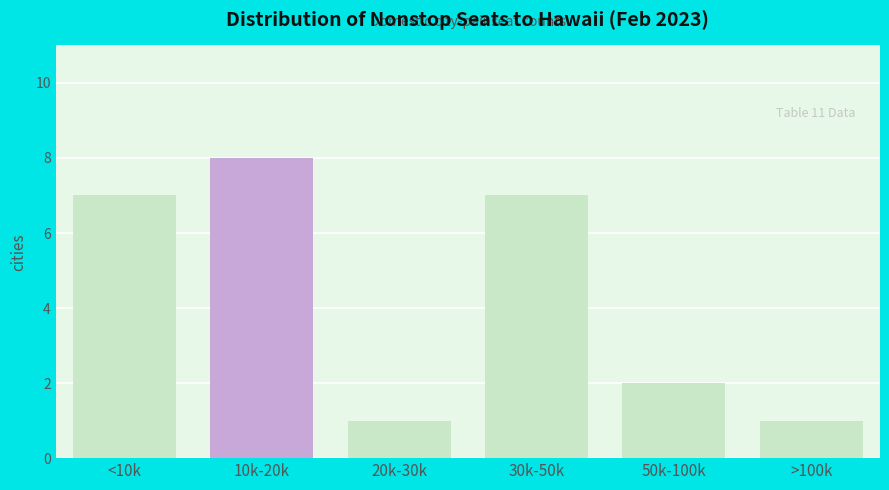

Reading left to right, what are all the values shown in this chart?

7	8	1	7	2	1